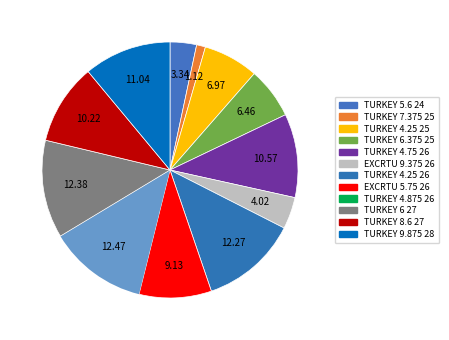

Does any single category account for the majority?

No